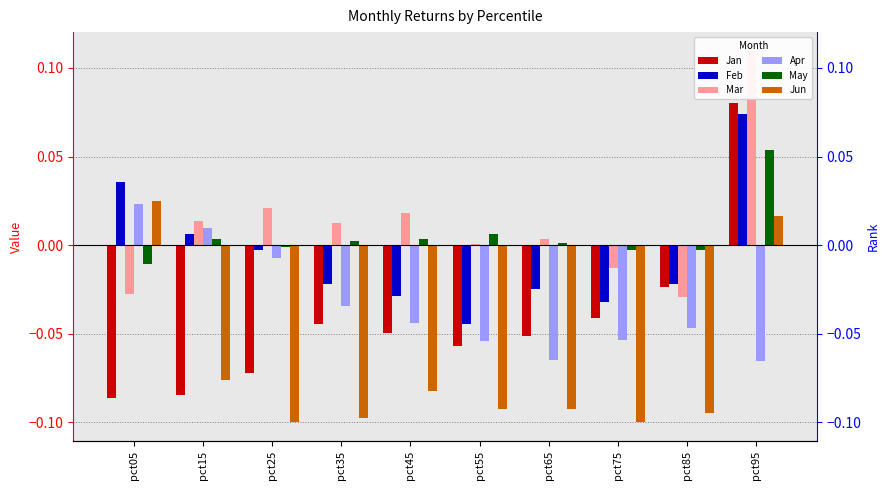

Which category has the highest value across all series?

pct95